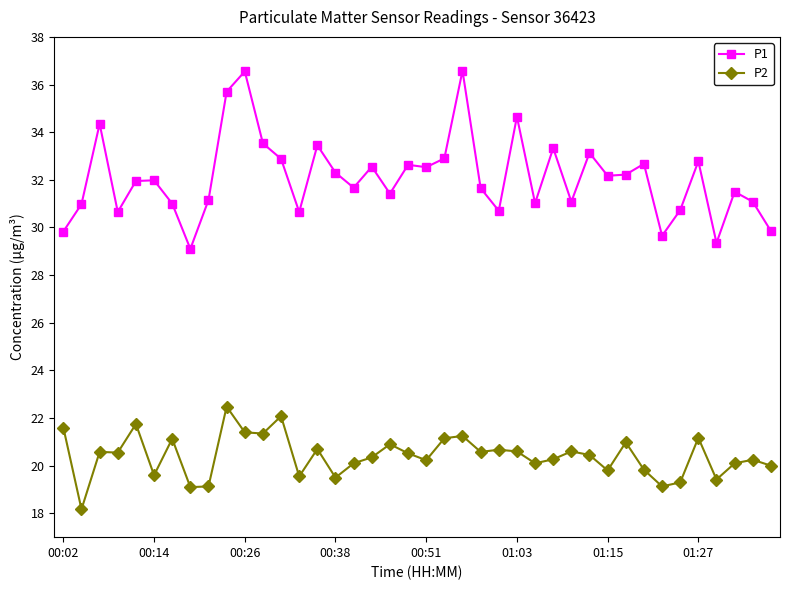

True or false: P1 and P2 intersect in this chart.

False